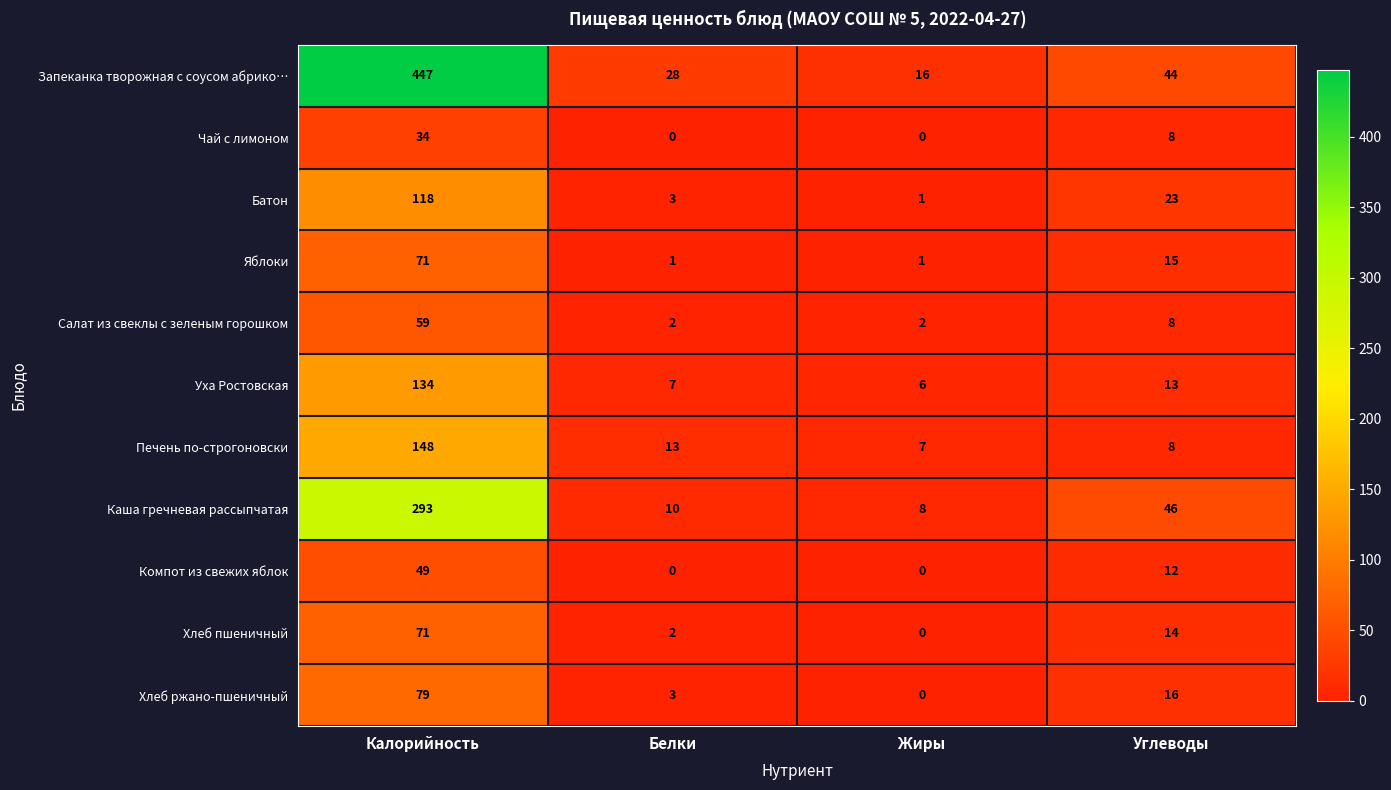

Is it true that Хлеб пшеничный equals 2 at Белки?

True